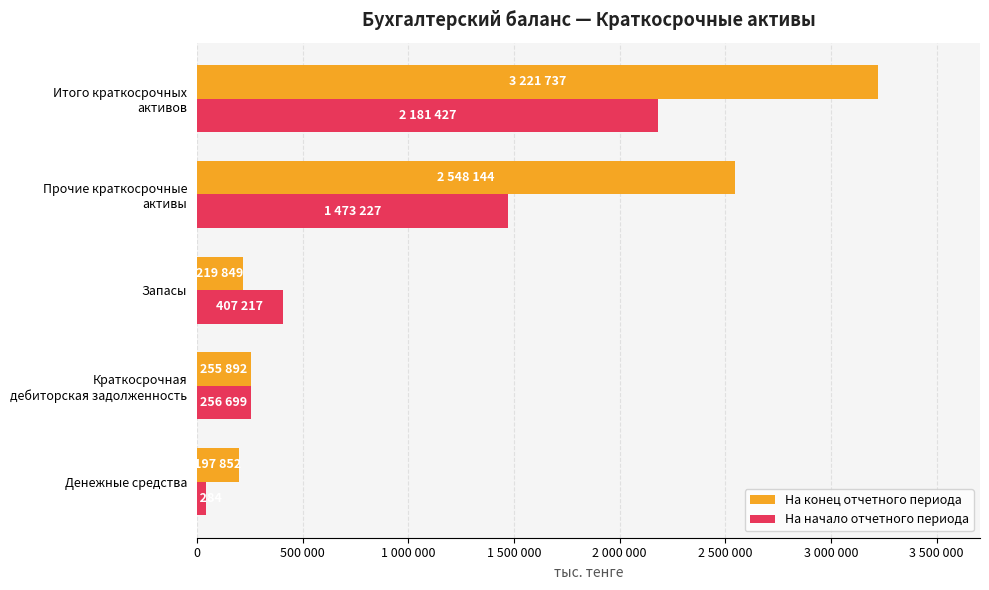

What are all the series names shown in the legend?

На конец отчетного периода, На начало отчетного периода